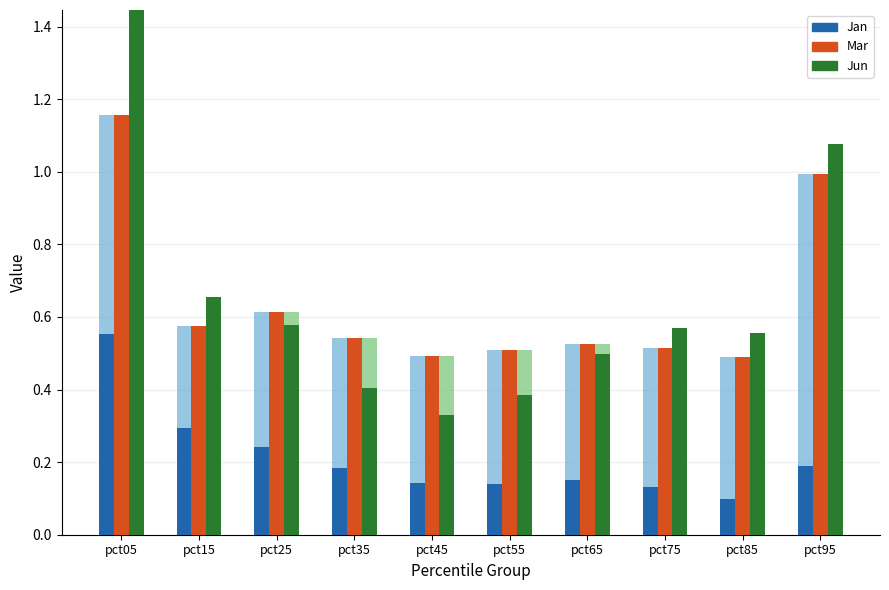

The value of Jan at pct65 is 0.0. True or false?

False